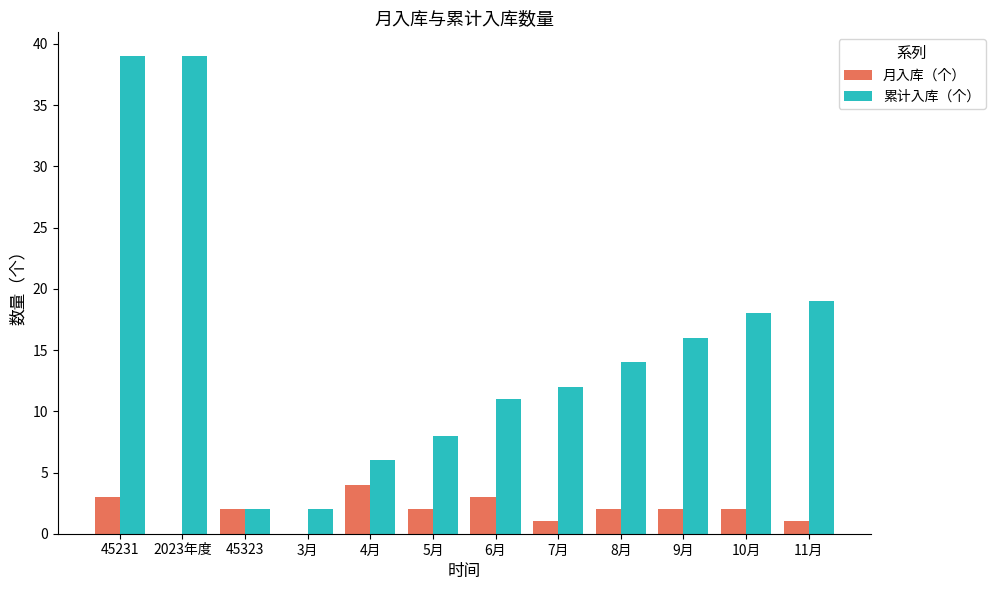

What is the maximum value for 月入库（个）?

4